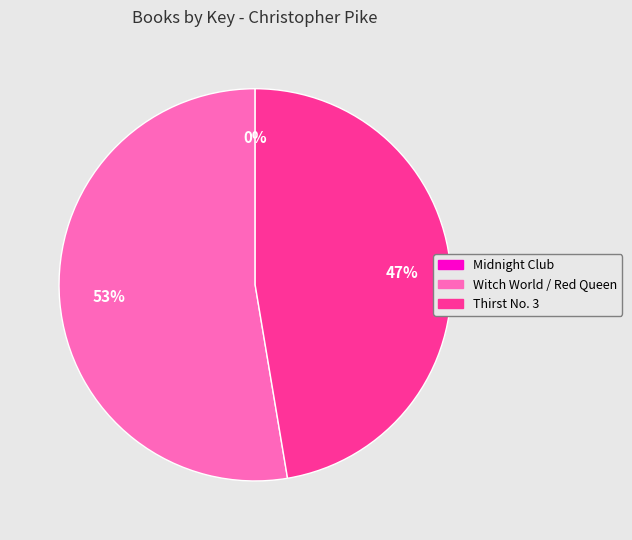

Does Witch World / Red Queen represent more than half of the total?

Yes